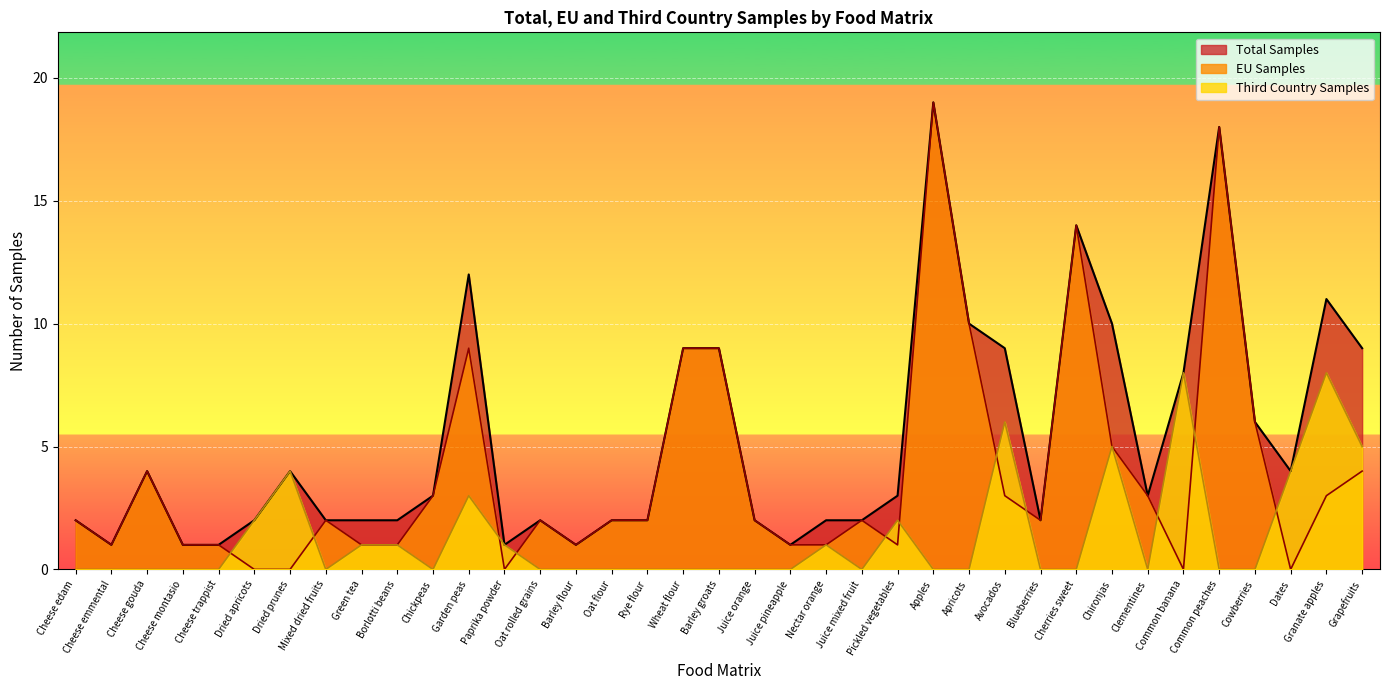

How many times do Third Country Samples and EU Samples cross each other?

11